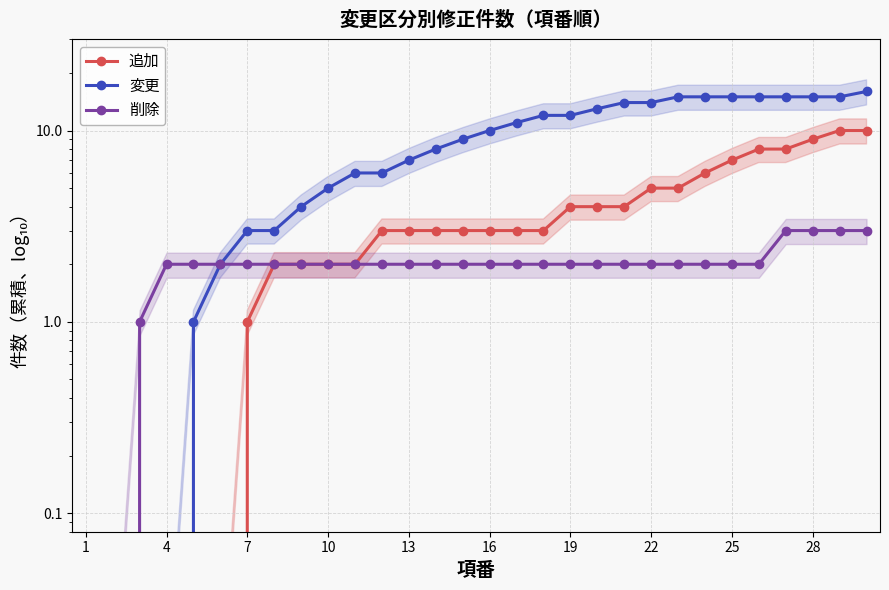

True or false: 変更 has more than 0 points higher than both neighbors.

False